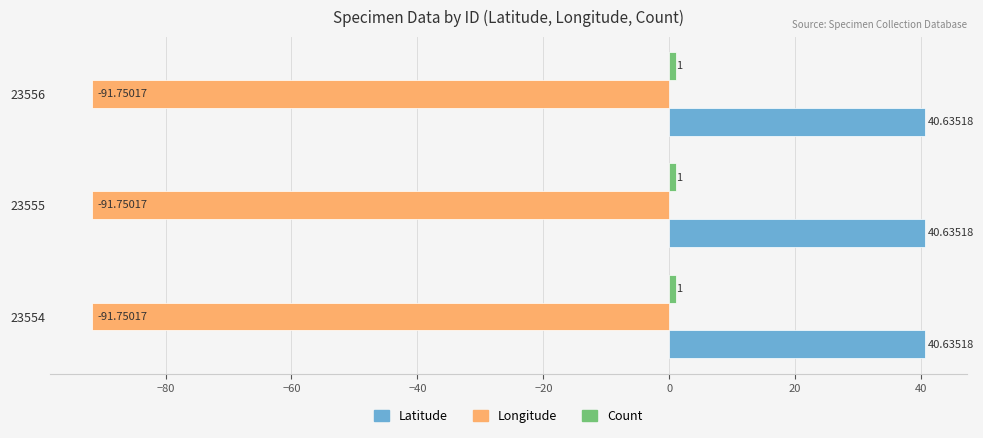

What is the sum of the Latitude values at 23554 and 23556?

81.3